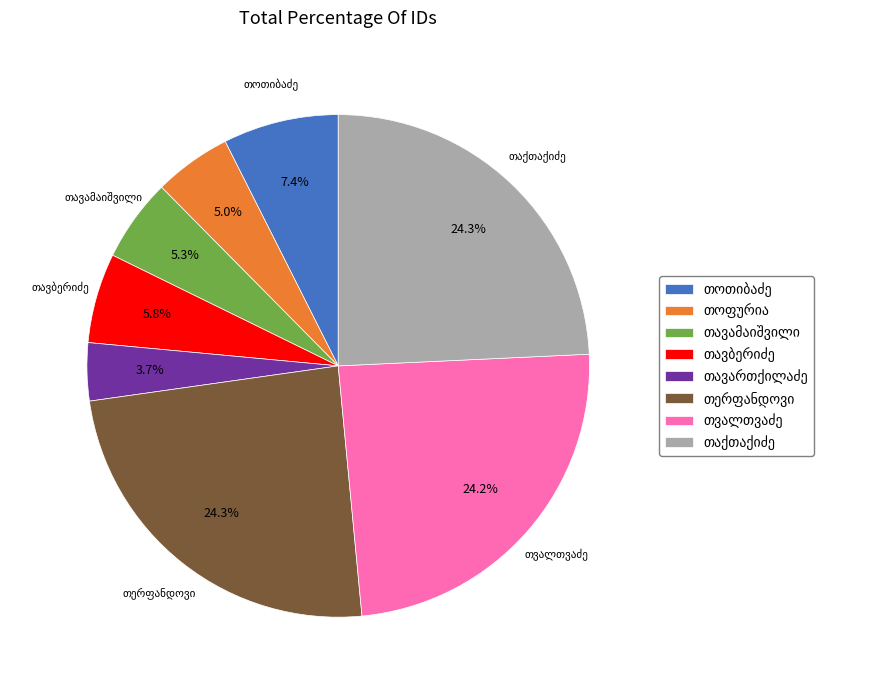

Count the number of slices in the pie.

8